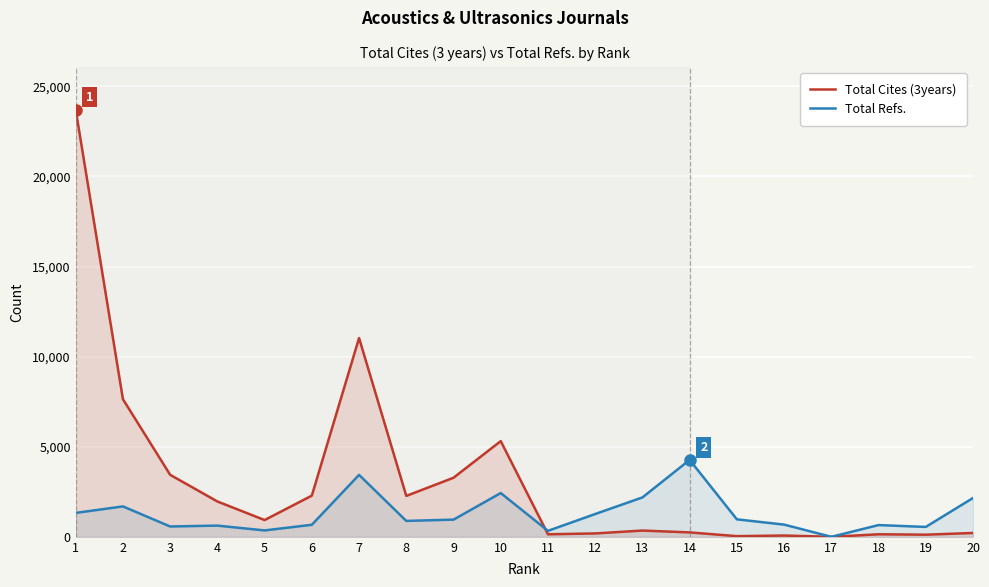

List the series in order of their overall mean, highest first.

Total Cites (3years), Total Refs.